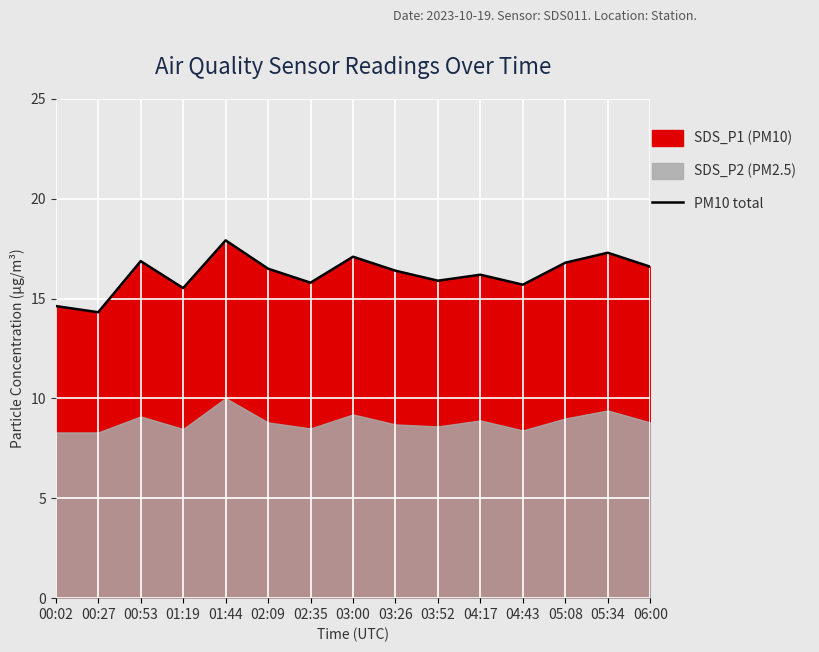

How many points are higher than both their immediate neighbors (excluding endpoints)?

5